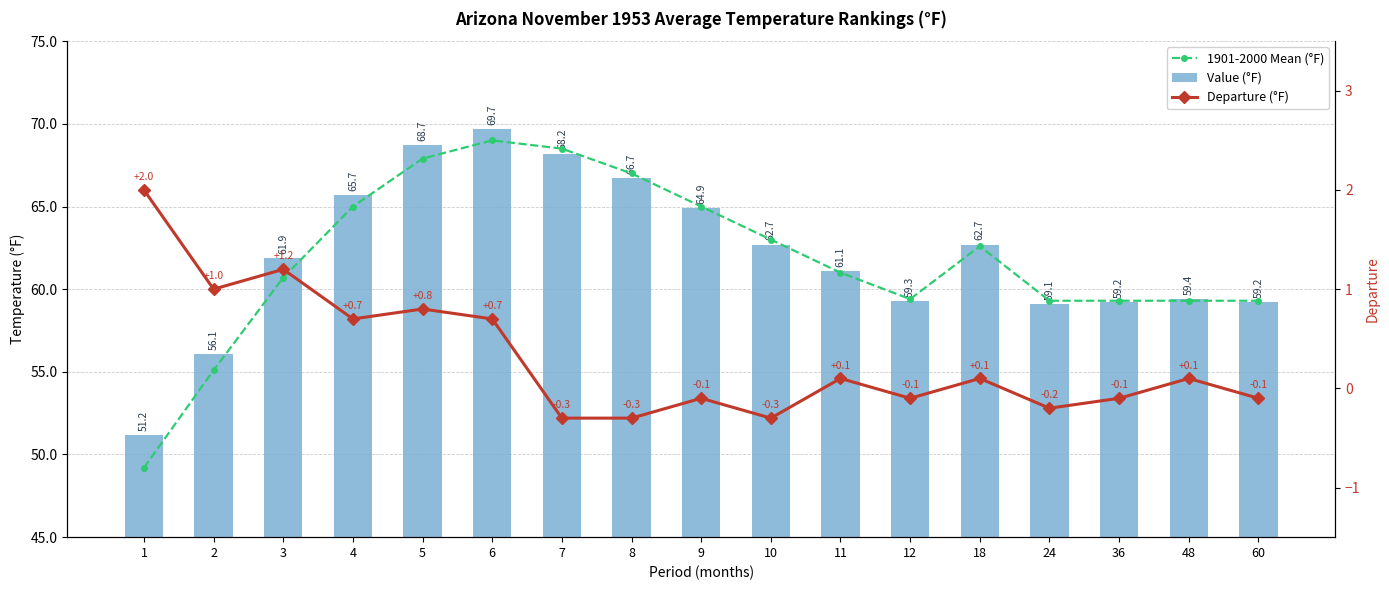

Rank the categories by 1901-2000 Mean (°F) value from lowest to highest.

1, 2, 24, 36, 48, 60, 12, 3, 11, 18, 10, 4, 9, 8, 5, 7, 6